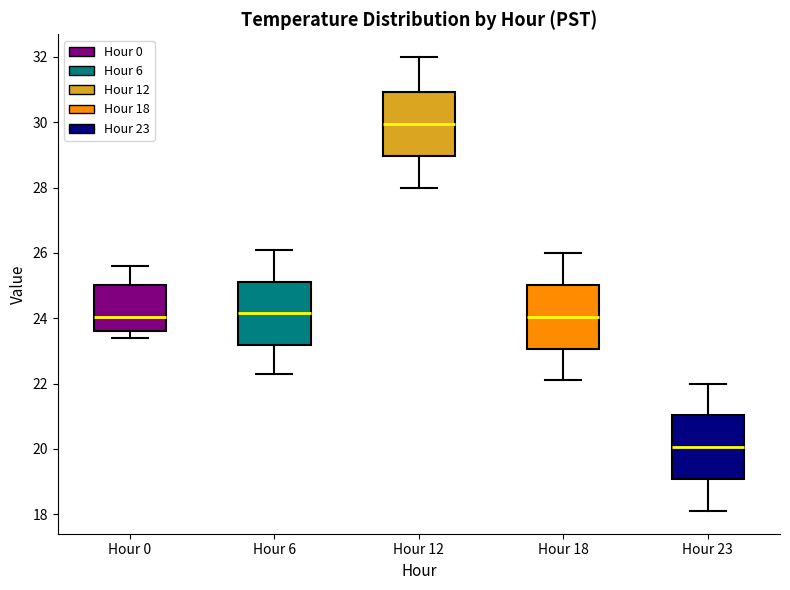

Where does the lower whisker of the box for Hour 12 end on the y-axis? The values are not printed on the chart, so give them approximately, as read against the axis.

28.0